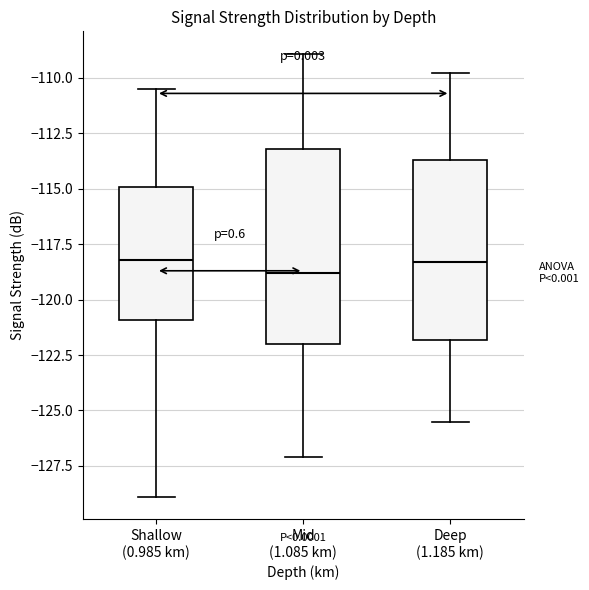

Reading left to right, transcribe this box plot: for each box, give where its median line is, the range the box spans, and where its two whiskers end, as read against the y-axis. The values are not printed on the chart, so give them approximately, as read against the axis.

Shallow (0.985 km): median -118.0, box -121.0 to -115.0, whiskers -129.0 to -110.5
Mid (1.085 km): median -119.0, box -122.0 to -113.0, whiskers -127.0 to -109.0
Deep (1.185 km): median -118.5, box -122.0 to -113.5, whiskers -125.5 to -110.0